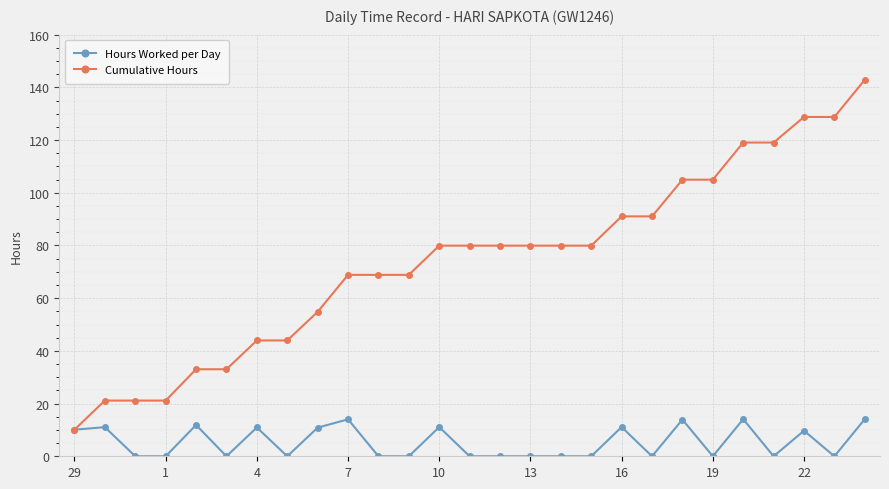

Which series has the largest range (max minus min)?

Cumulative Hours